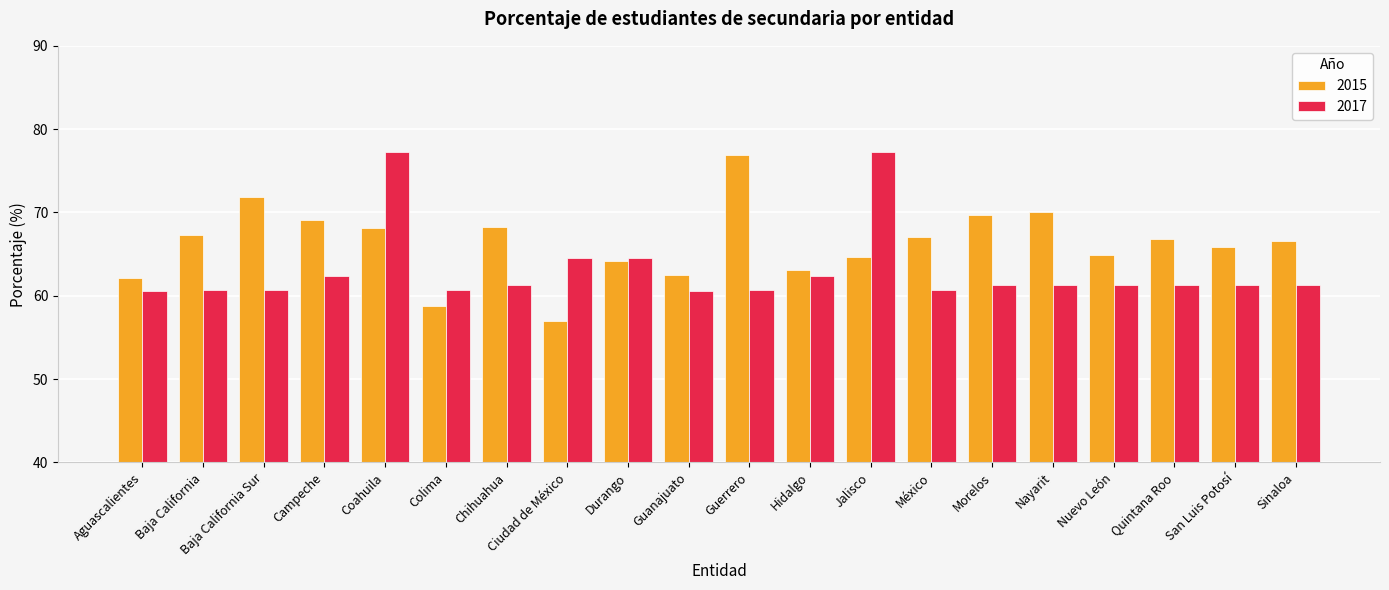

Rank the series at Aguascalientes from highest to lowest value.

2015, 2017